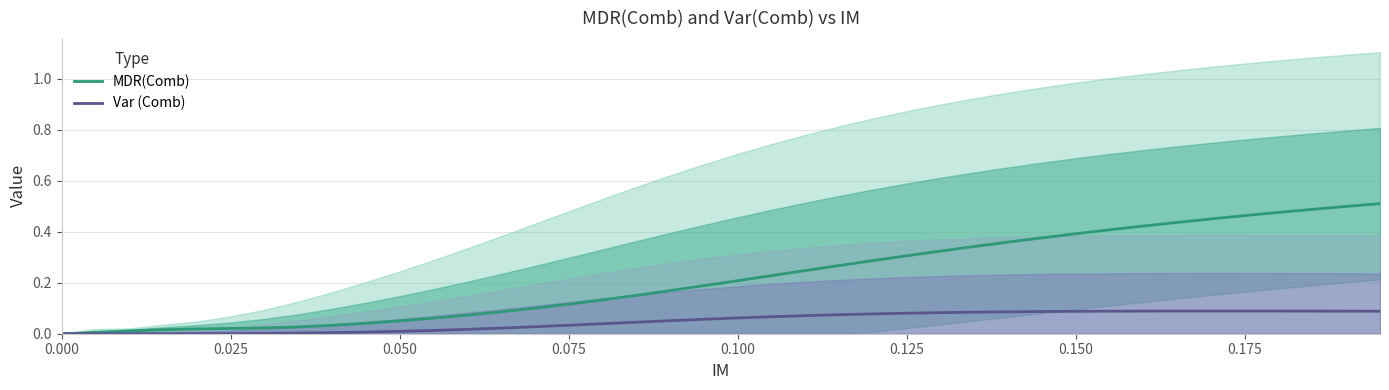

How many data points in Var (Comb) are above 0?

39